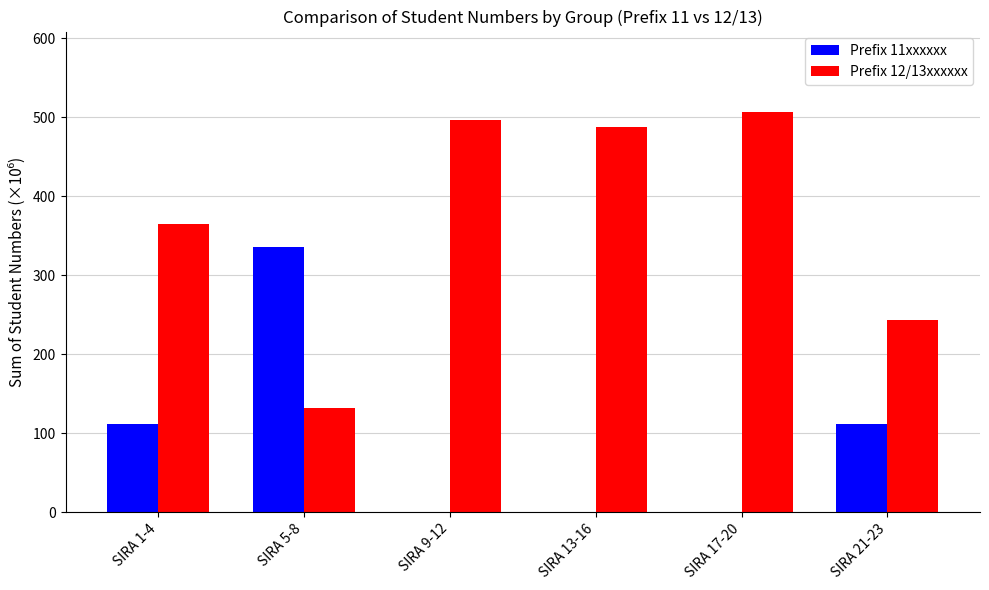

Reading left to right, extract all data points from this chart.

Prefix 11xxxxxx: SIRA 1-4=111.7	SIRA 5-8=335.1	SIRA 9-12=0.0	SIRA 13-16=0.0	SIRA 17-20=0.0	SIRA 21-23=111.7
Prefix 12/13xxxxxx: SIRA 1-4=365.1	SIRA 5-8=131.7	SIRA 9-12=496.8	SIRA 13-16=486.8	SIRA 17-20=506.8	SIRA 21-23=243.4